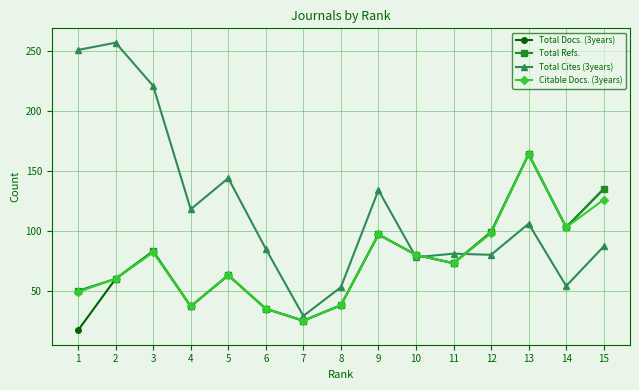

Which series has the largest total across all categories?

Total Cites (3years)